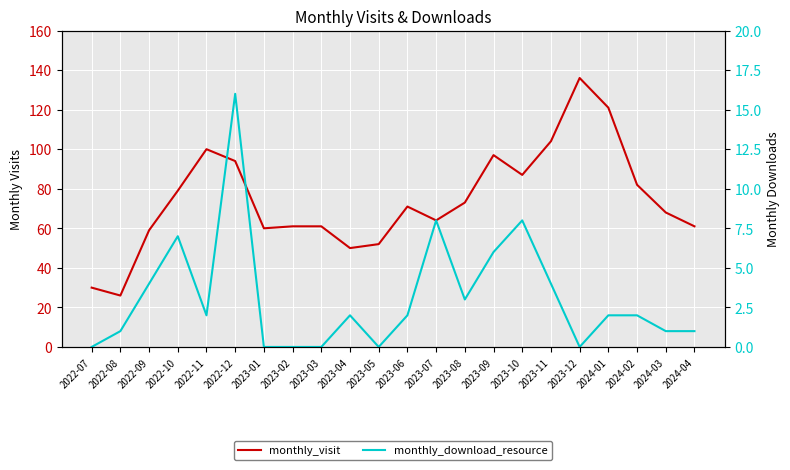

Rank the series at 2023-07 from lowest to highest value.

monthly_download_resource, monthly_visit